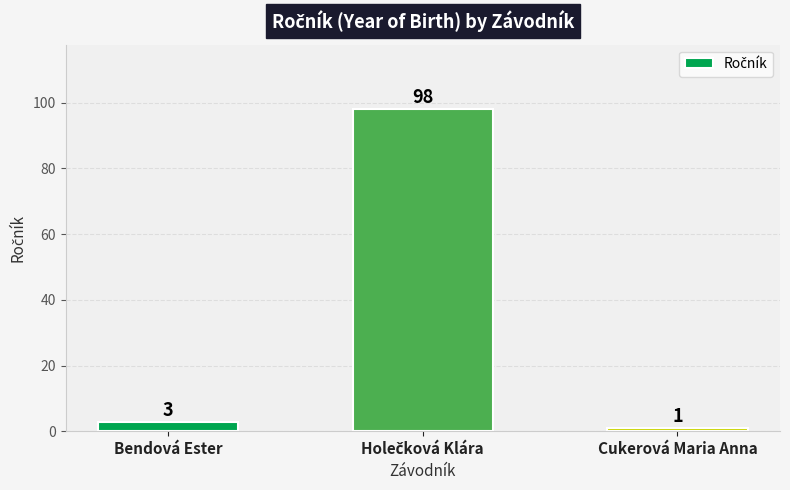

What is the label of the 3rd bar from the right?

Bendová Ester